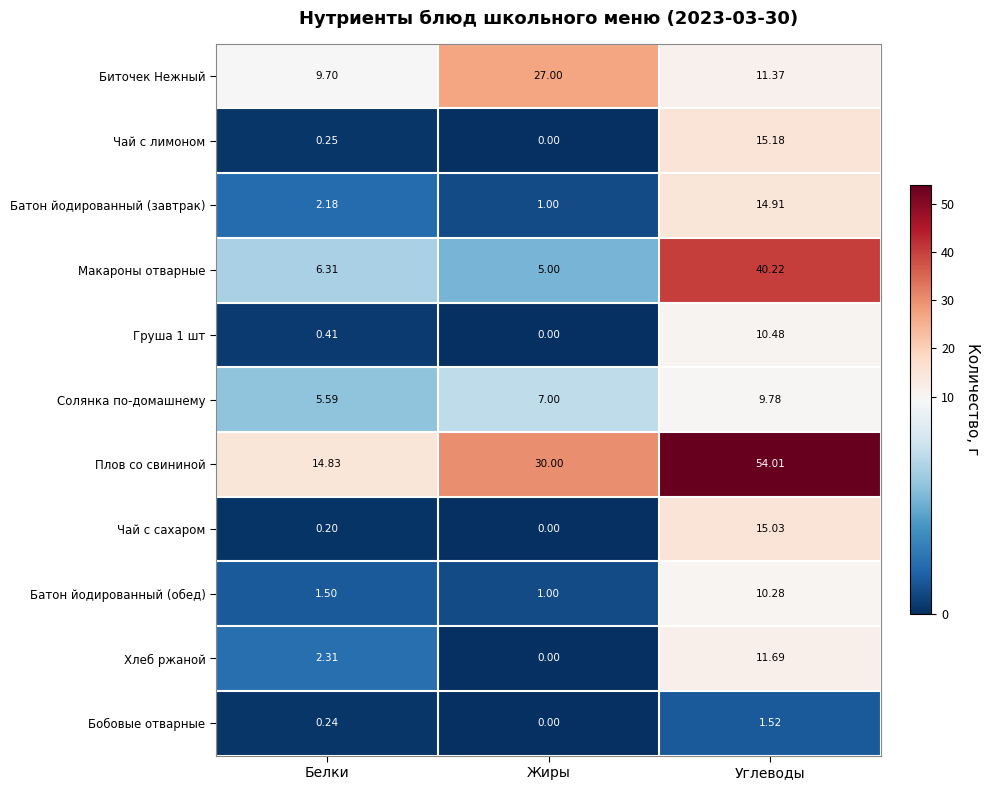

Rank the series by their maximum value, from lowest to highest.

Бобовые отварные, Солянка по-домашнему, Батон йодированный (обед), Груша 1 шт, Хлеб ржаной, Батон йодированный (завтрак), Чай с сахаром, Чай с лимоном, Биточек Нежный, Макароны отварные, Плов со свининой